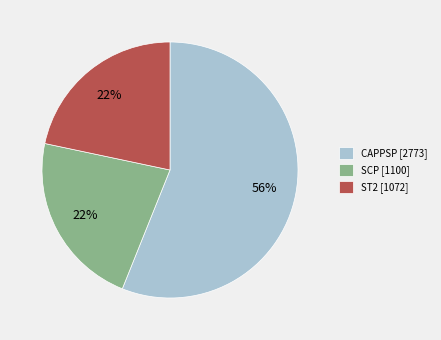

Does any single category account for the majority?

Yes